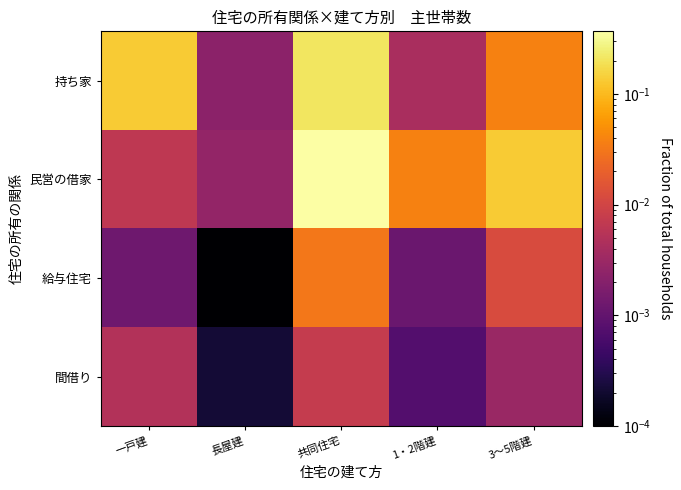

What is the spread (max minus min) of values at 共同住宅?

0.4